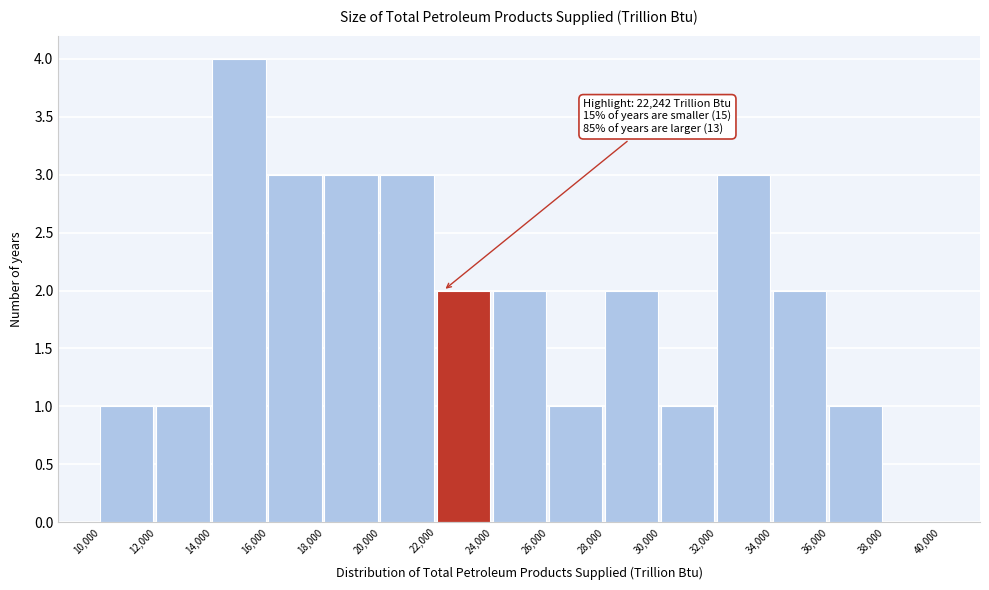

Which range on the x-axis has the tallest bar?

14,000 to 16,000